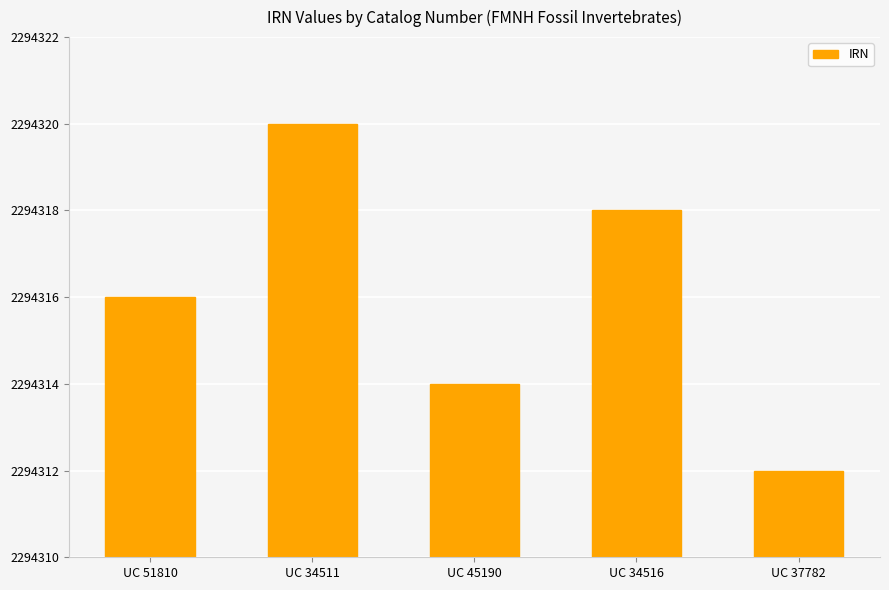

Reading right to left, extract all data points from this chart.

UC 37782=2294312	UC 34516=2294318	UC 45190=2294314	UC 34511=2294320	UC 51810=2294316